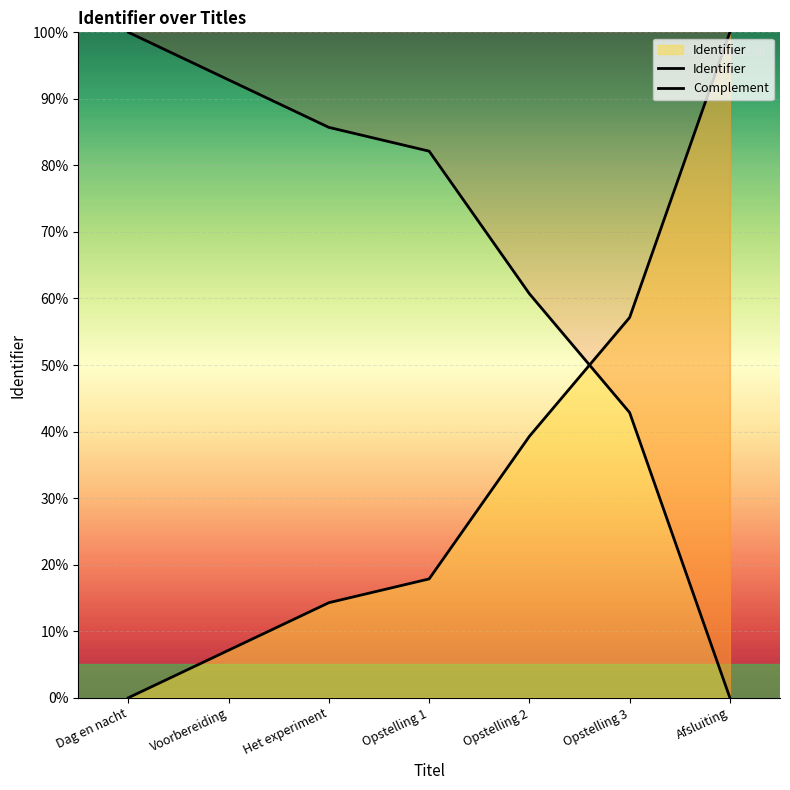

Count the number of categories in the chart.

7